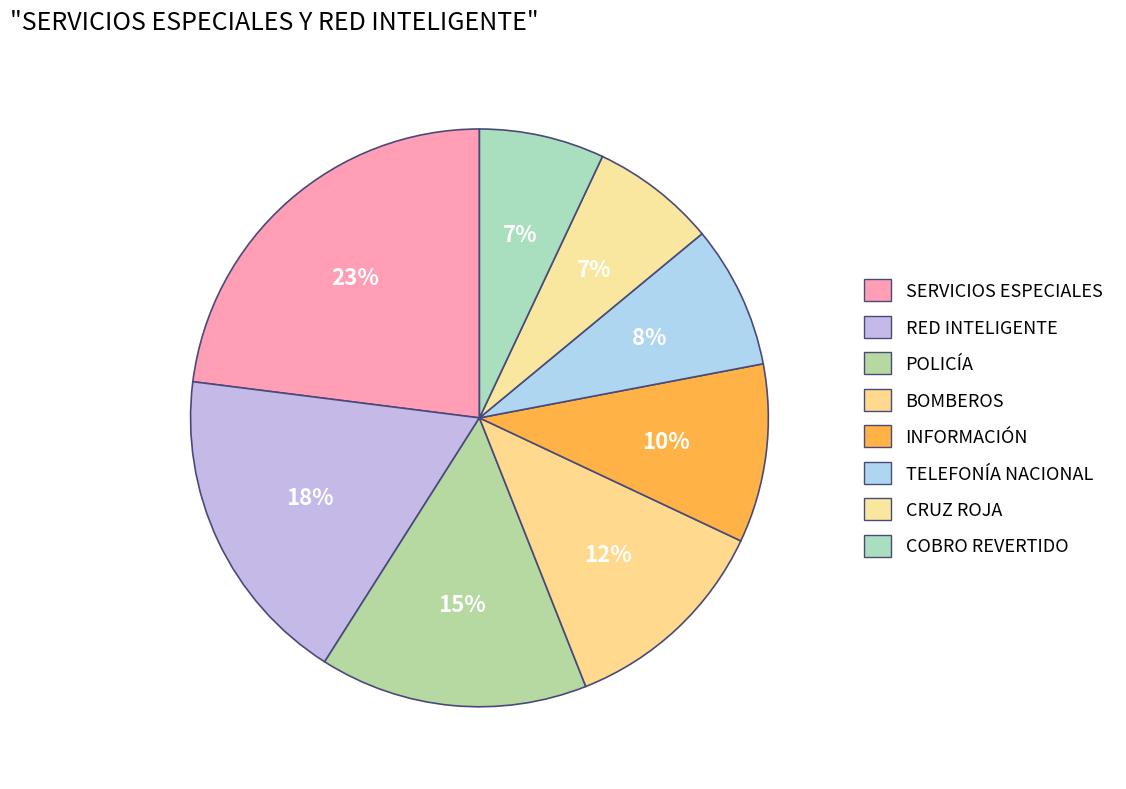

True or false: RED INTELIGENTE accounts for 18% of the total.

True